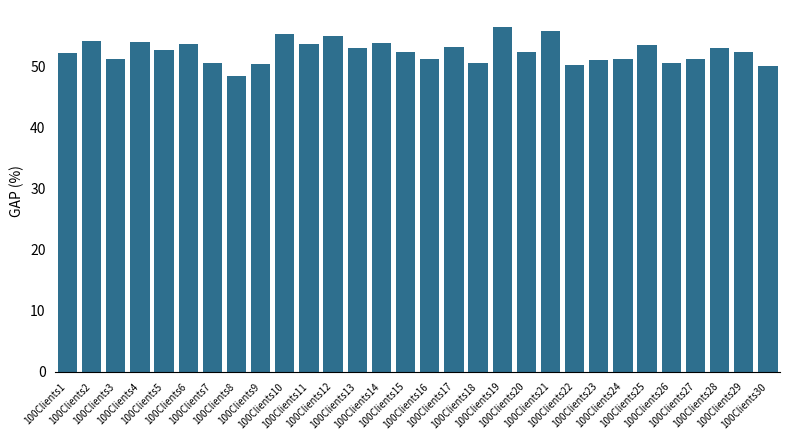

Are the bars grouped side by side (vs. stacked)?

No